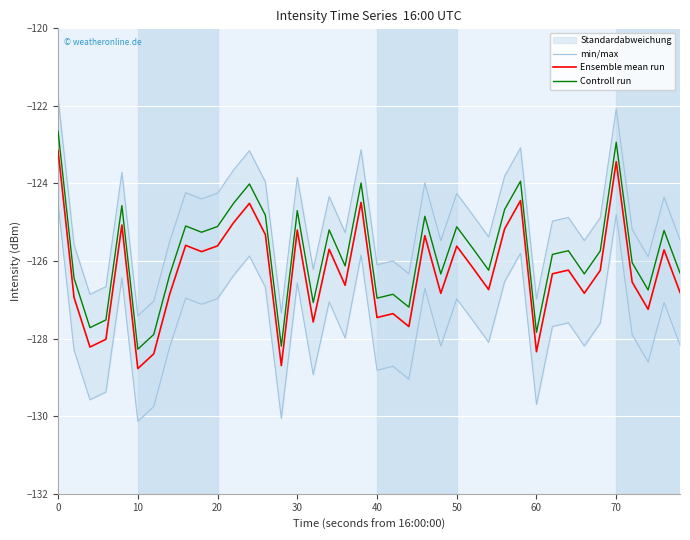

True or false: Controll run and Ensemble mean run cross at least once.

False